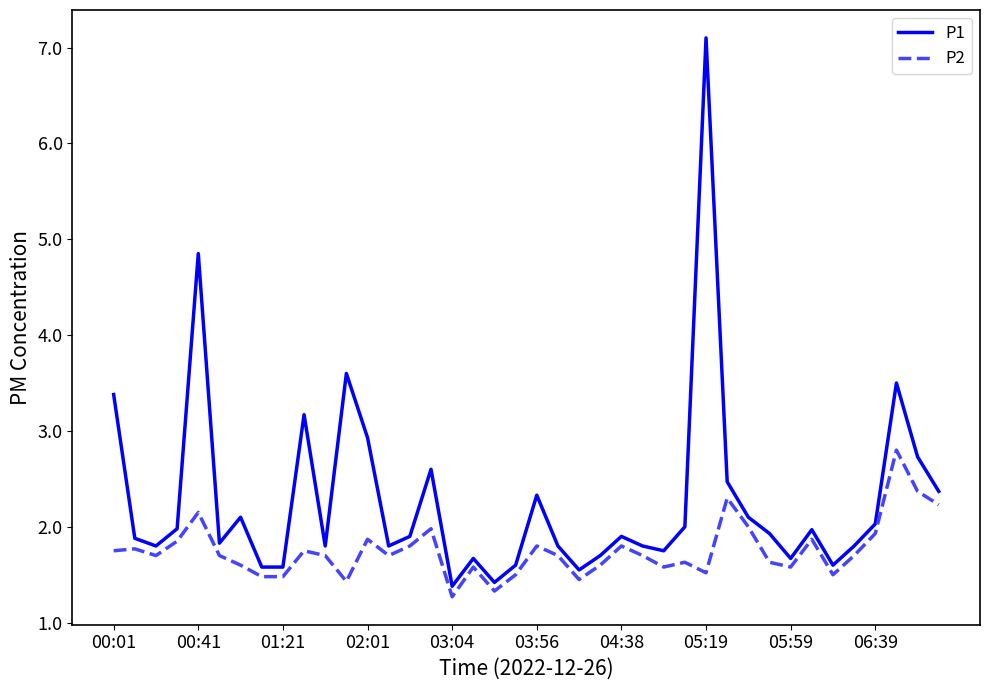

True or false: P2 and P1 cross at least once.

False